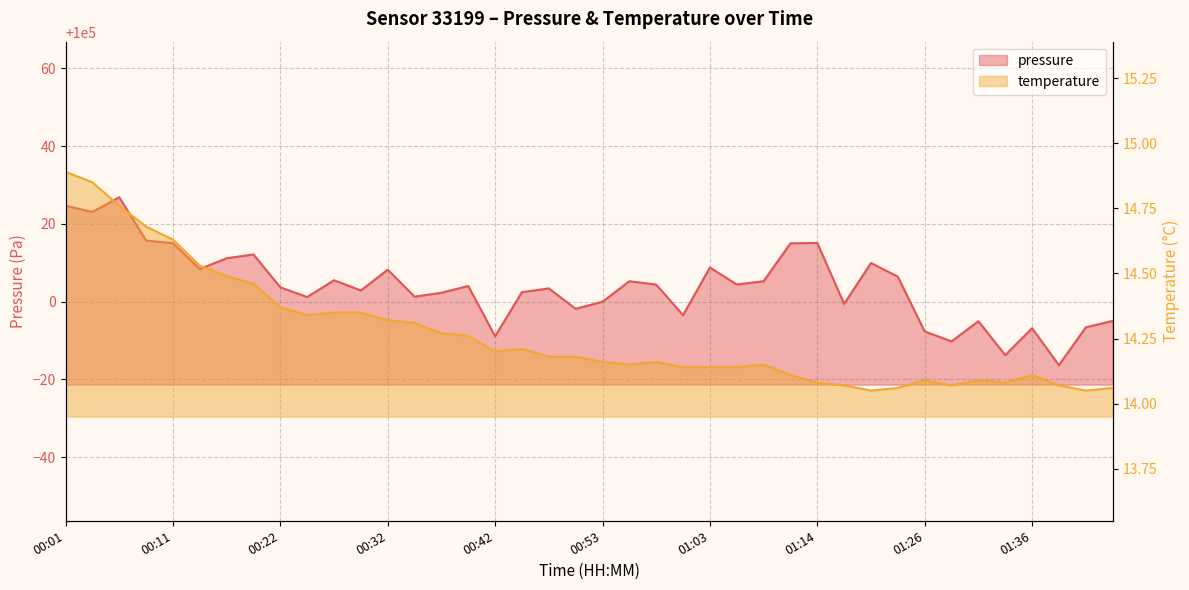

Which series has the largest total across all categories?

pressure